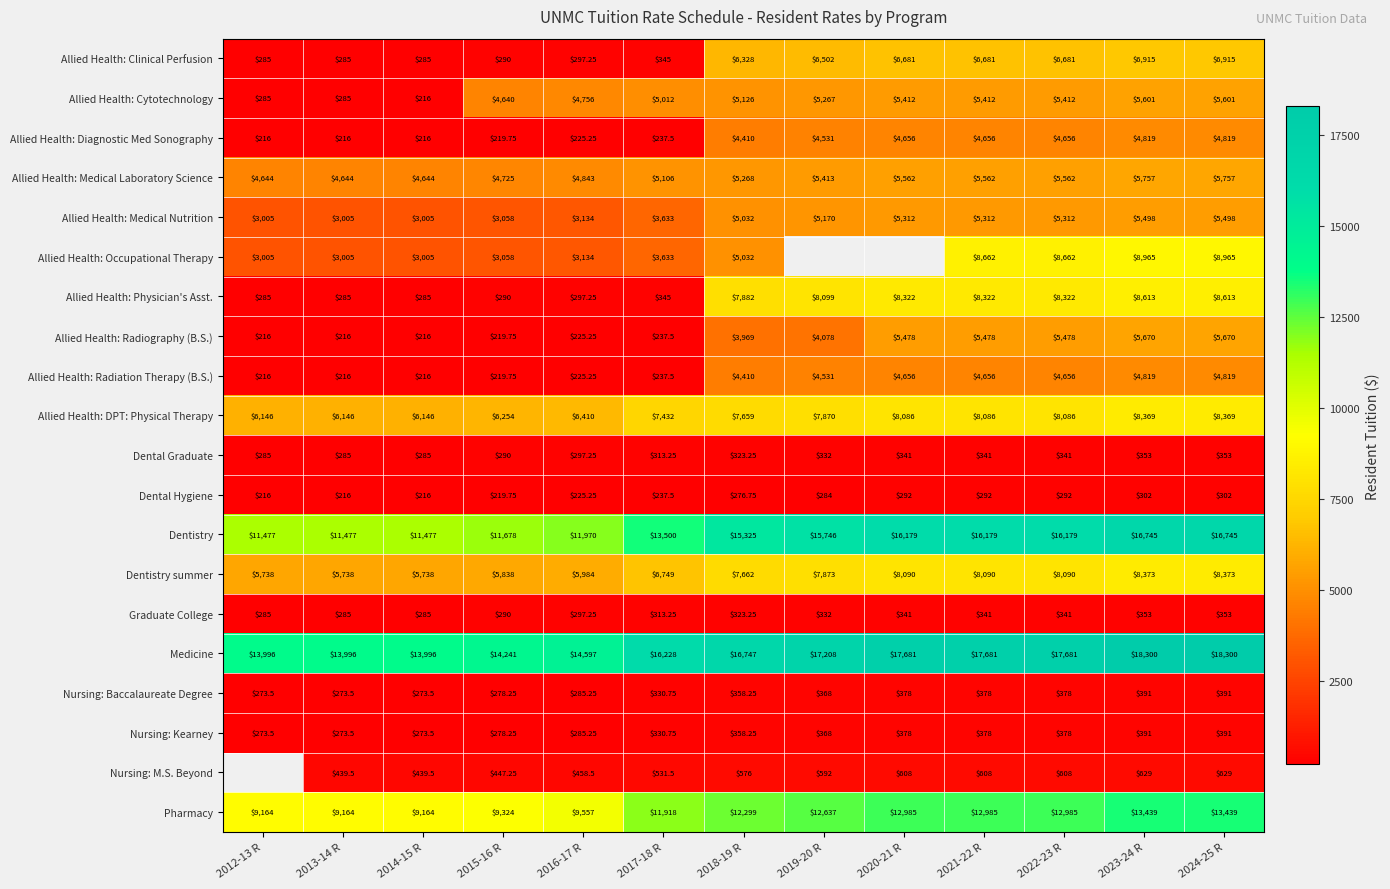

Is the value of Medicine at 2021-22 R greater than the value of Nursing: M.S. Beyond at 2018-19 R?

Yes